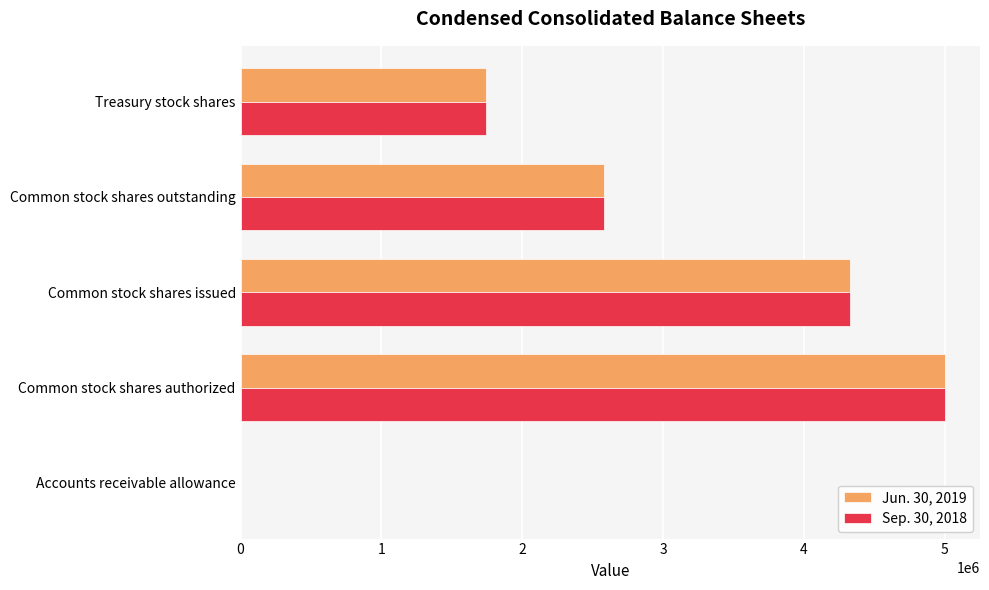

Where is Sep. 30, 2018 nearest to the value 2502000?

Common stock shares outstanding